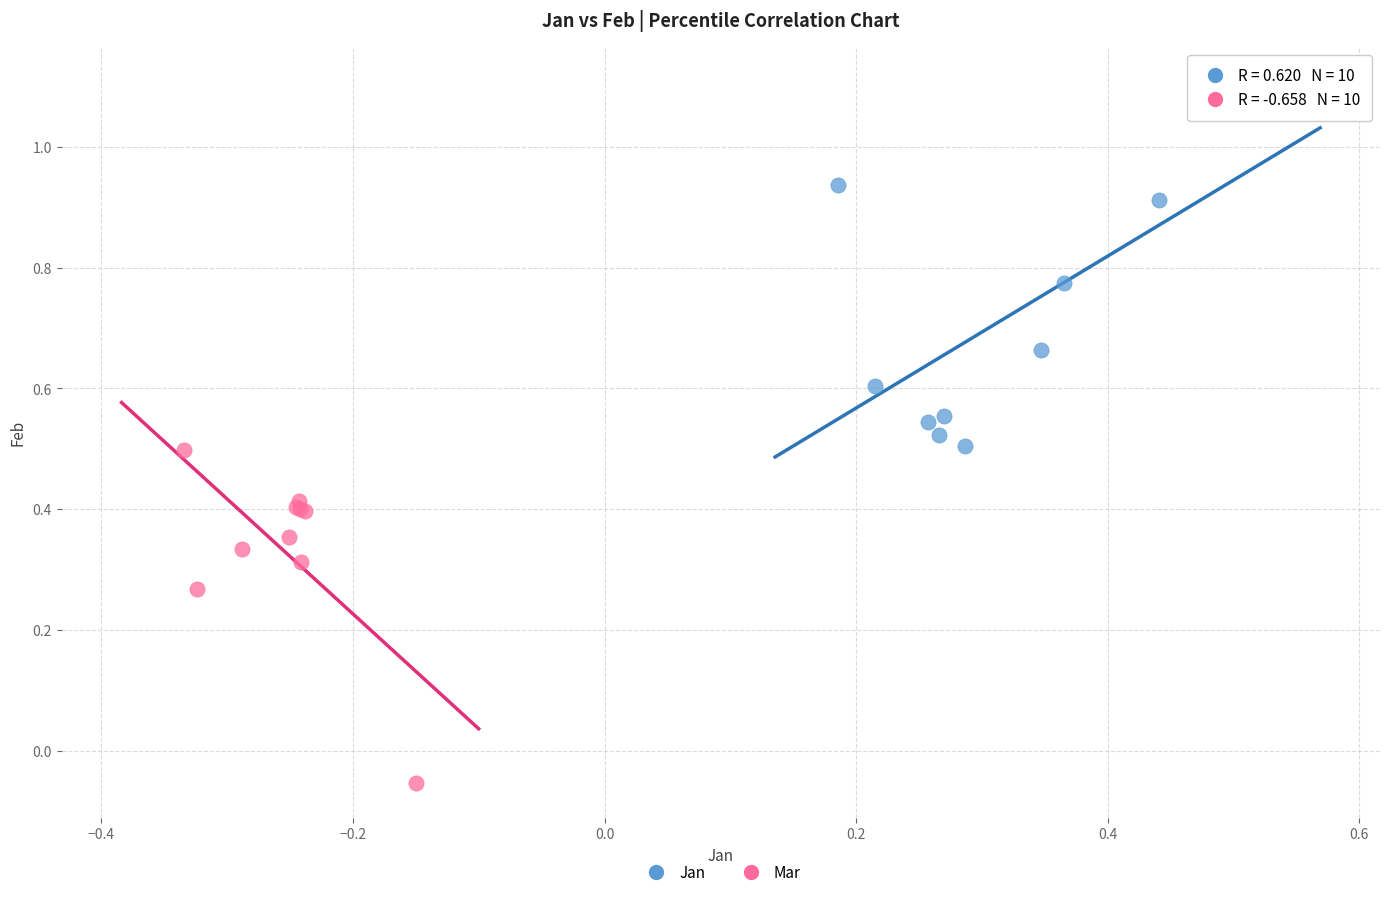

Which series contains the lowest Y value?

Mar